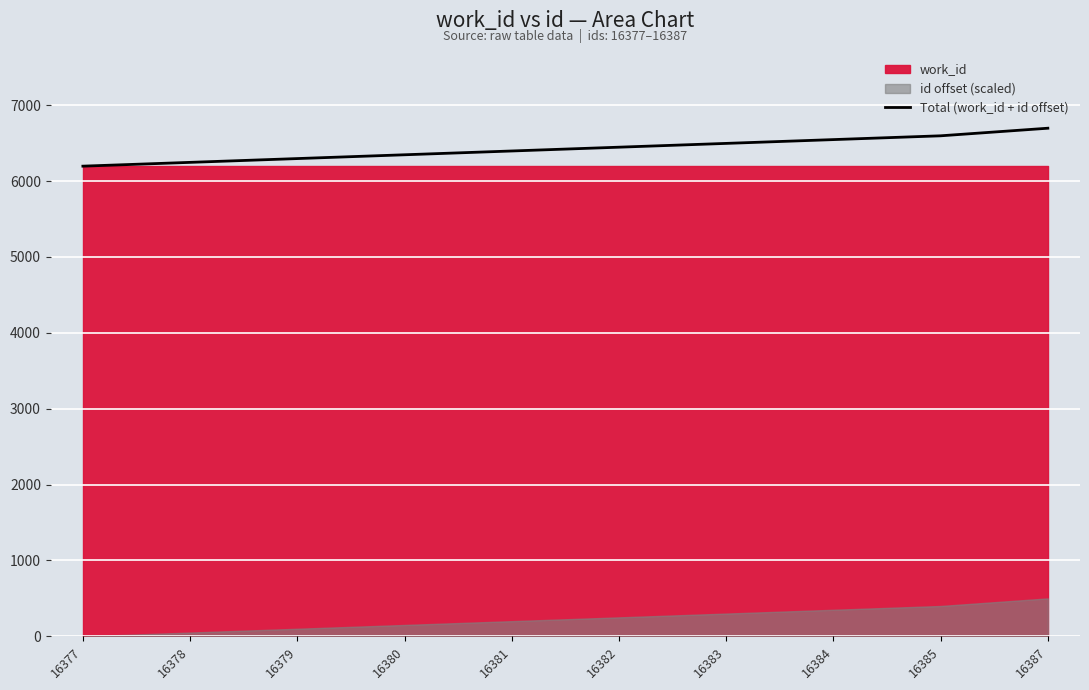

What is the lowest value of the Total (work_id + id offset) series?

6196